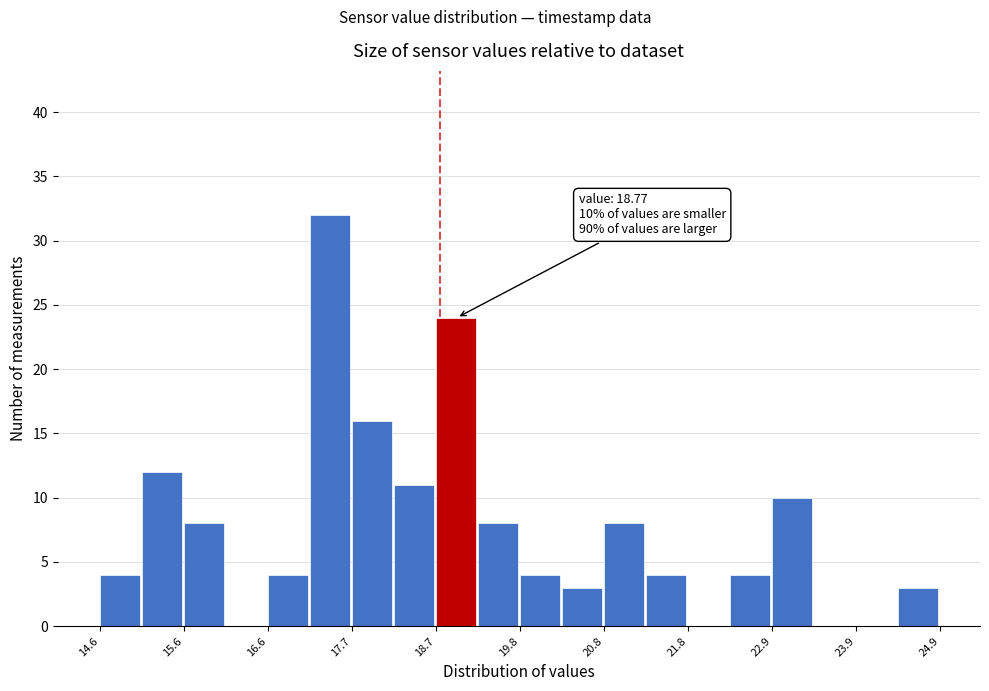

Around what value on the x-axis is the tallest bar? Give the approximate position of its centre, as read against the axis.

17.4